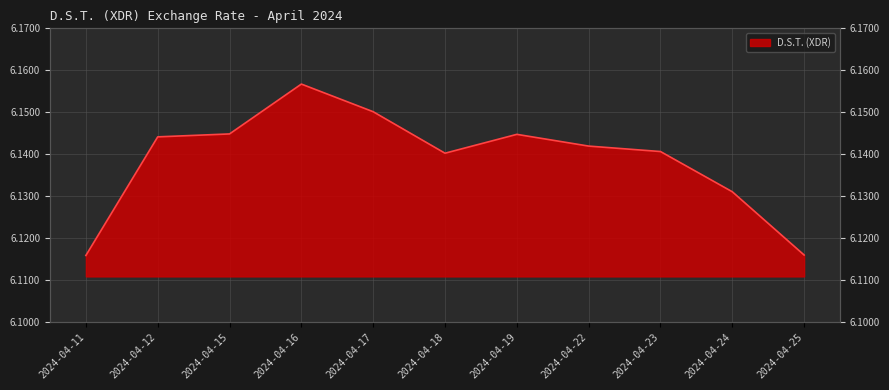

Rank the categories by value from highest to lowest.

2024-04-16, 2024-04-17, 2024-04-15, 2024-04-19, 2024-04-12, 2024-04-22, 2024-04-23, 2024-04-18, 2024-04-24, 2024-04-25, 2024-04-11